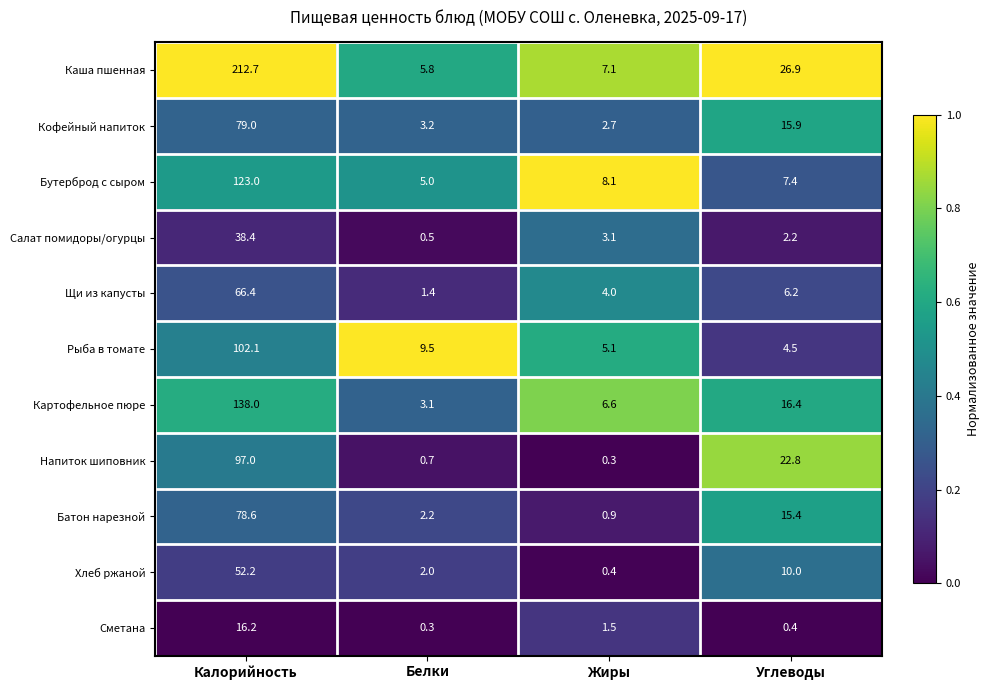

Rank the series by their maximum value, from highest to lowest.

Каша пшенная, Картофельное пюре, Бутерброд с сыром, Рыба в томате, Напиток шиповник, Кофейный напиток, Батон нарезной, Щи из капусты, Хлеб ржаной, Салат помидоры/огурцы, Сметана